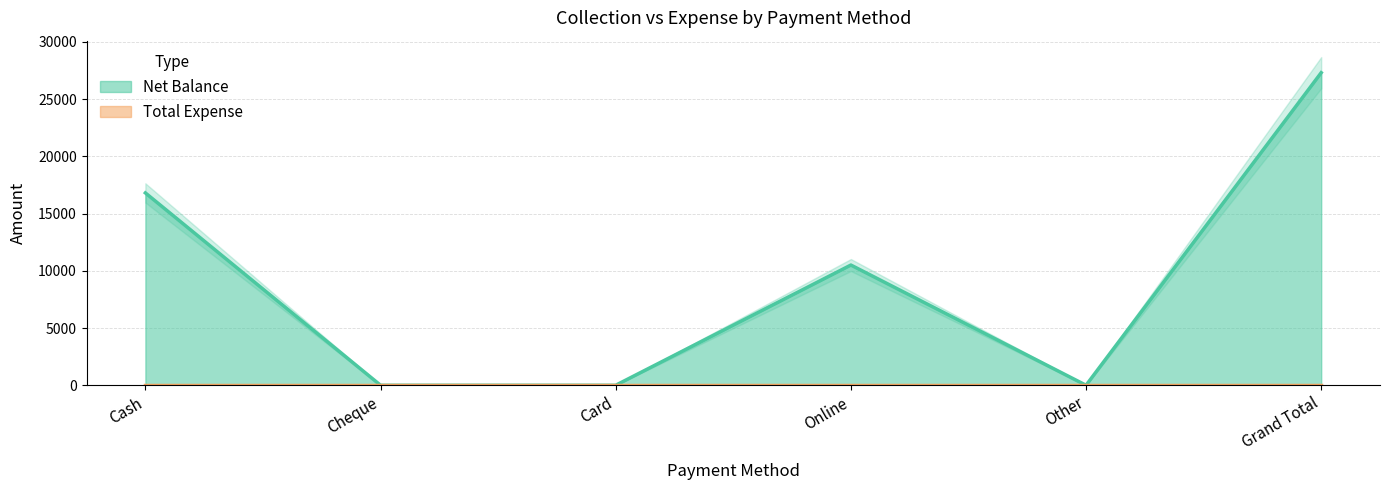

How many values are between 0 and 16800?

5